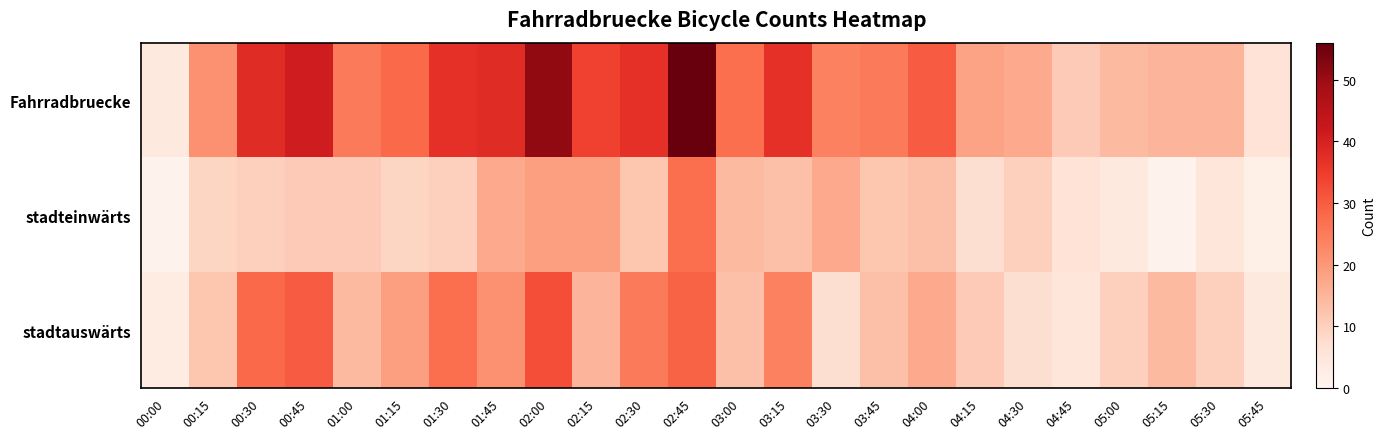

How many data points does each series have?

24